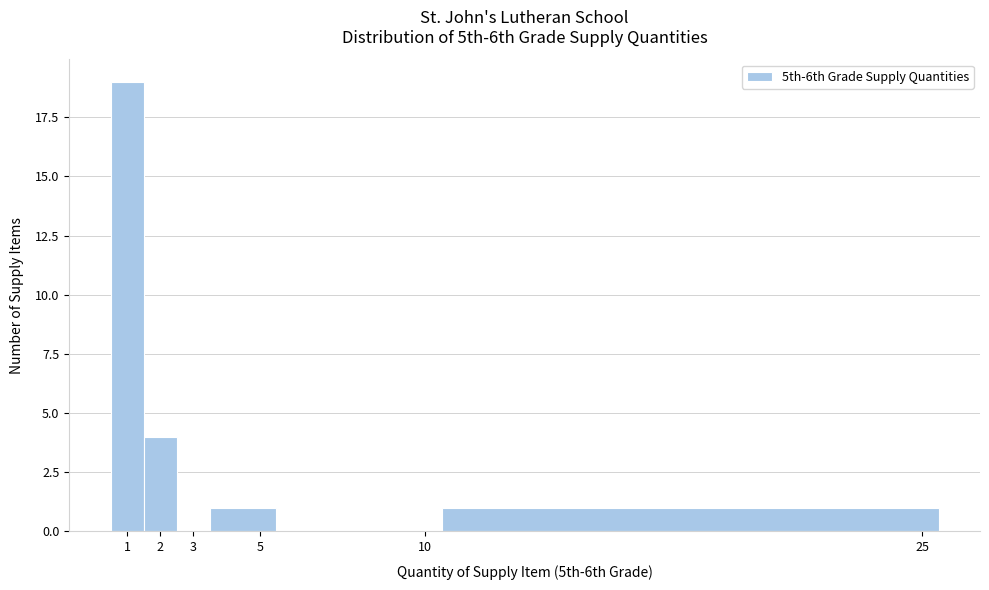

What is the height of the bar covering 3.5 to 5.5 on the x-axis? The values are not printed on the chart, so give them approximately, as read against the axis.

1